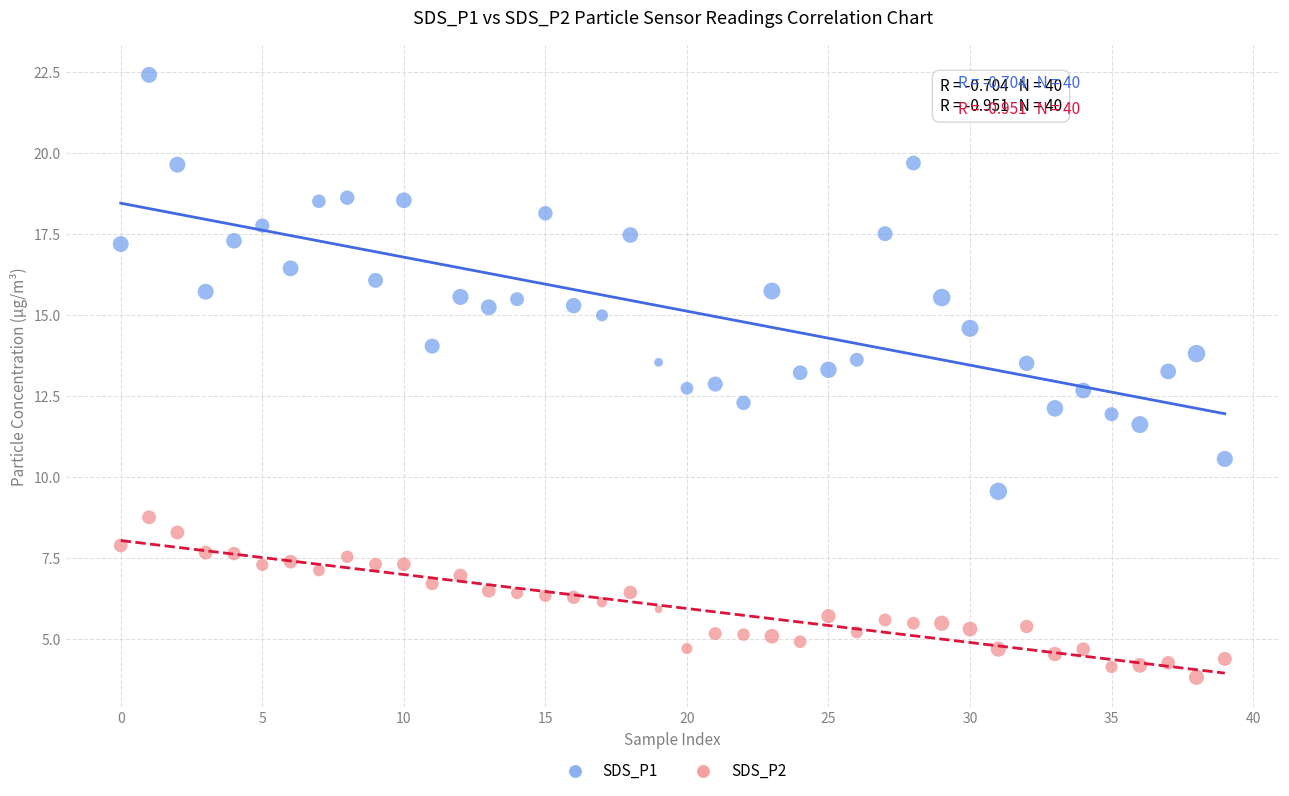

What are all the series names shown in the legend?

SDS_P1, SDS_P2